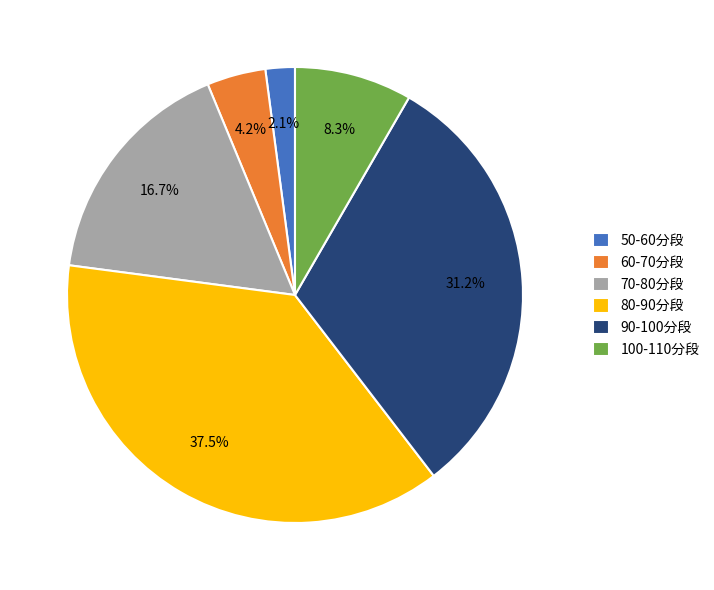

Rank the categories by value from highest to lowest.

80-90分段, 90-100分段, 70-80分段, 100-110分段, 60-70分段, 50-60分段